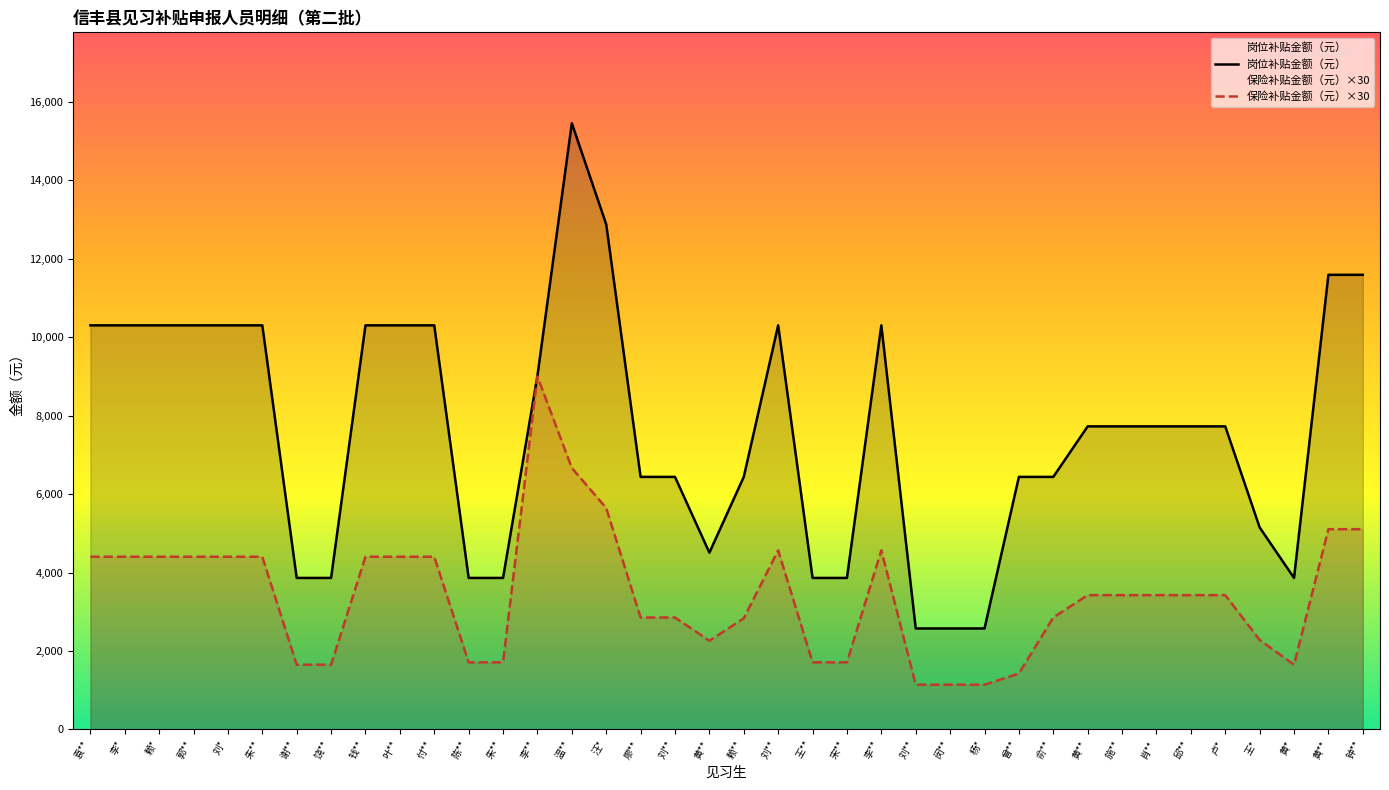

How many values in the 保险补贴金额（元） series are below 3425?

17